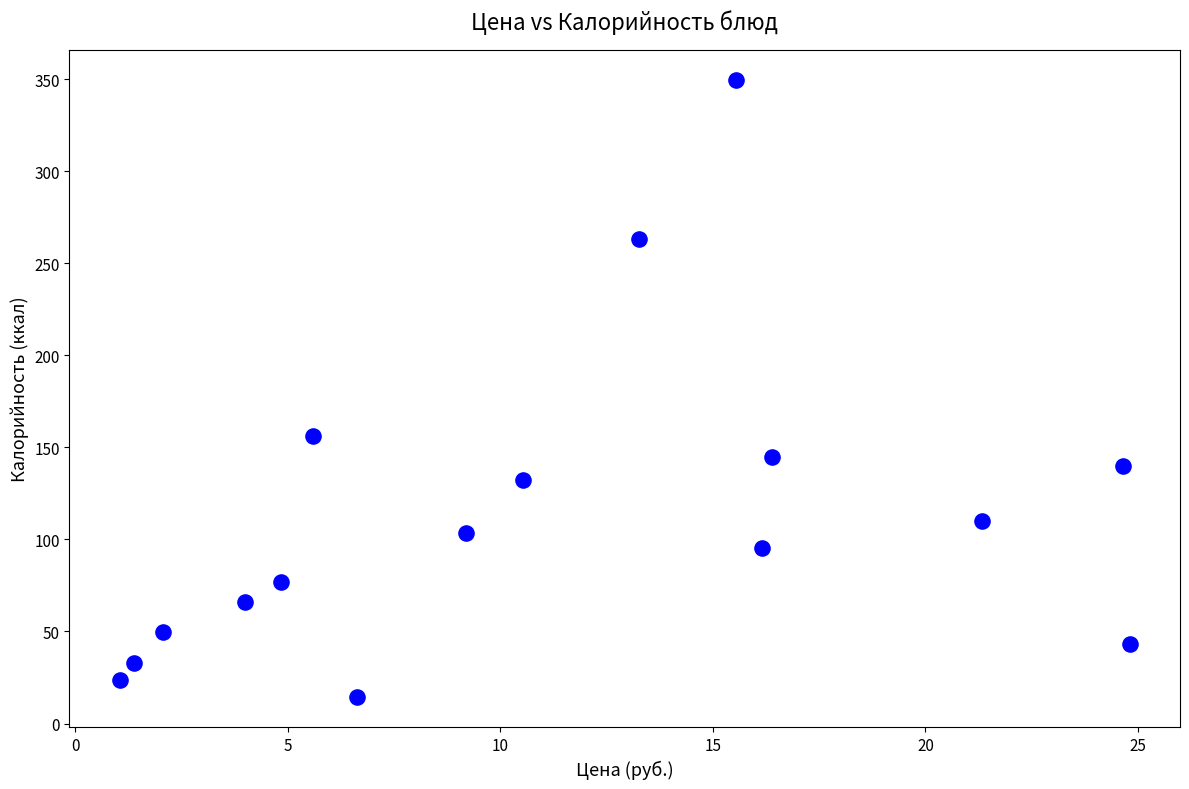

What is the range of X values (max minus min)?

23.8